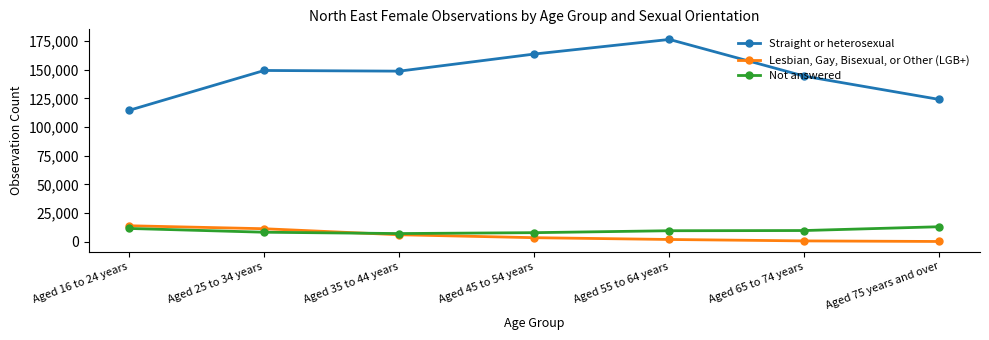

List the series in order of their peak value, highest first.

Straight or heterosexual, Lesbian, Gay, Bisexual, or Other (LGB+), Not answered